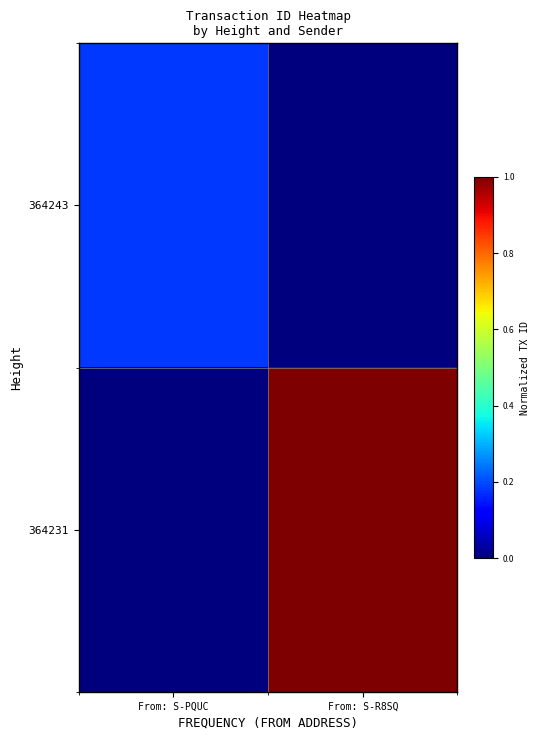

Rank the series by their maximum value, from highest to lowest.

364231, 364243